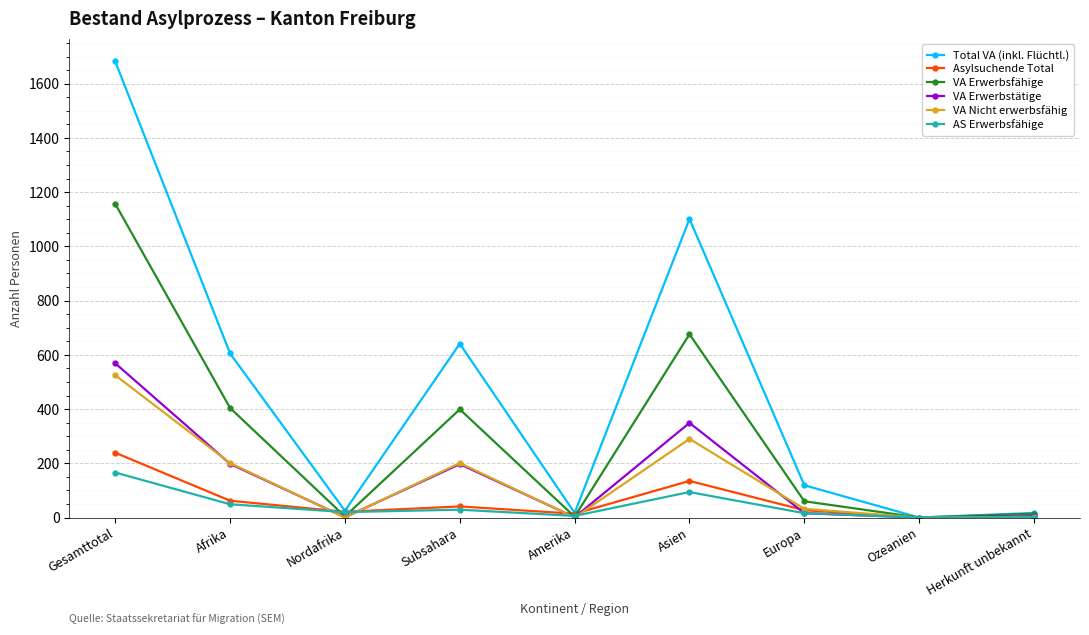

In VA Erwerbsfähige, how many points are higher than both neighbors (excluding endpoints)?

2